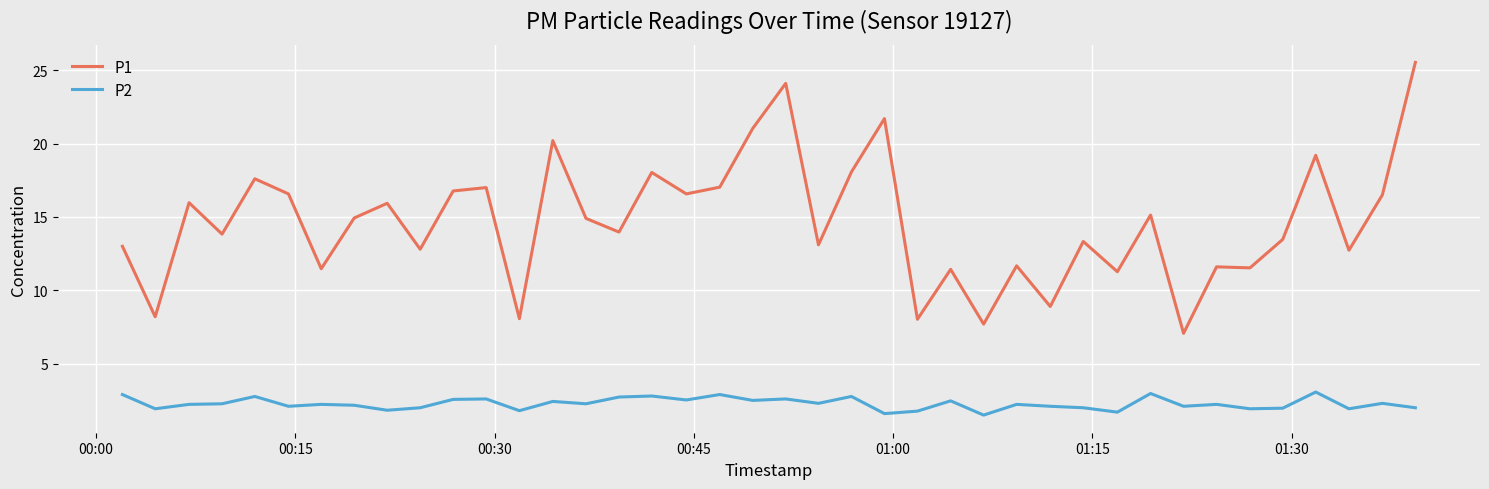

Which series has the largest total across all categories?

P1